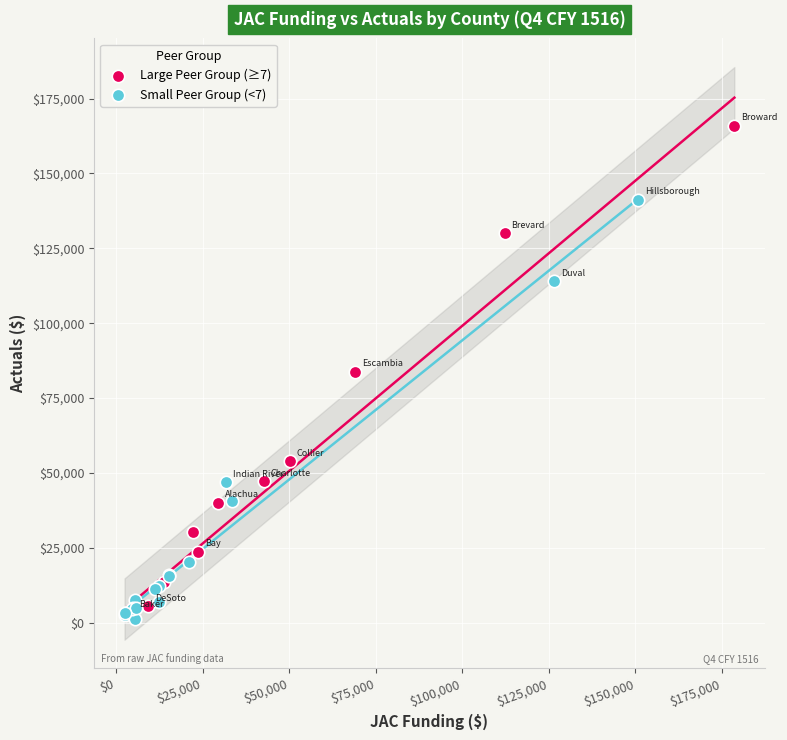

Which series has the widest spread of Y values?

Large Peer Group (≥7)